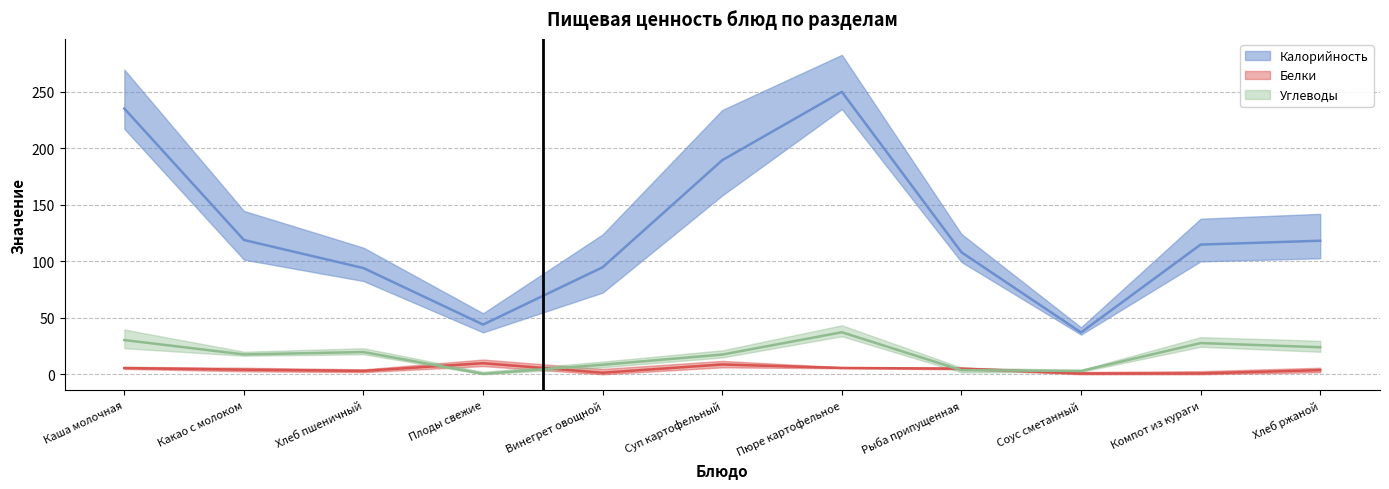

List the labels in order of Калорийность value, largest first.

Пюре картофельное, Каша молочная, Суп картофельный, Какао с молоком, Хлеб ржаной, Компот из кураги, Рыба припущенная, Винегрет овощной, Хлеб пшеничный, Плоды свежие, Соус сметанный